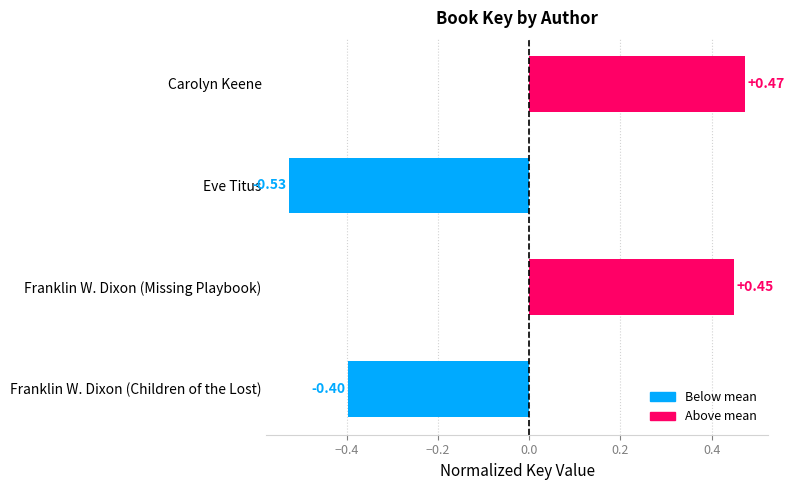

Which category has the lowest value across all series?

Eve Titus